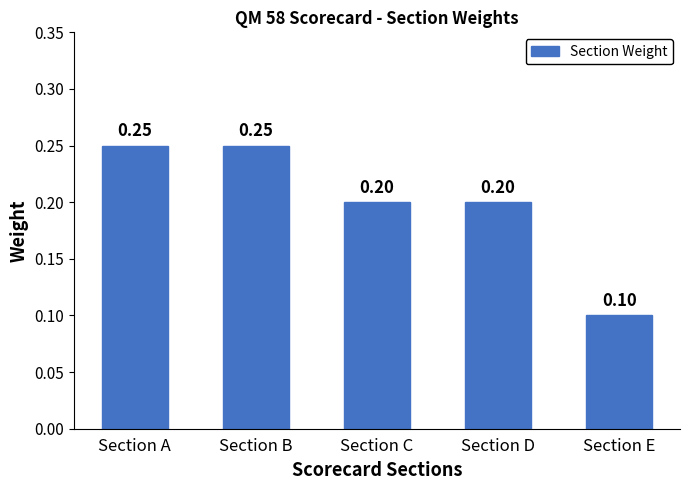

What is the sum of all values?

1.0